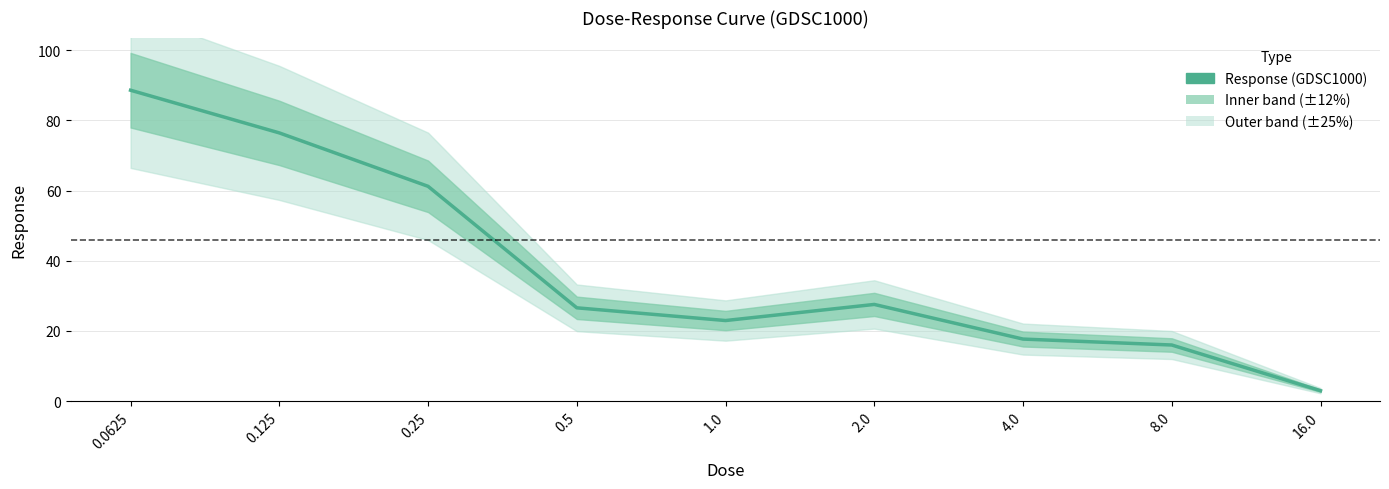

Is it true that the value at 8.0 is 25.6?

False